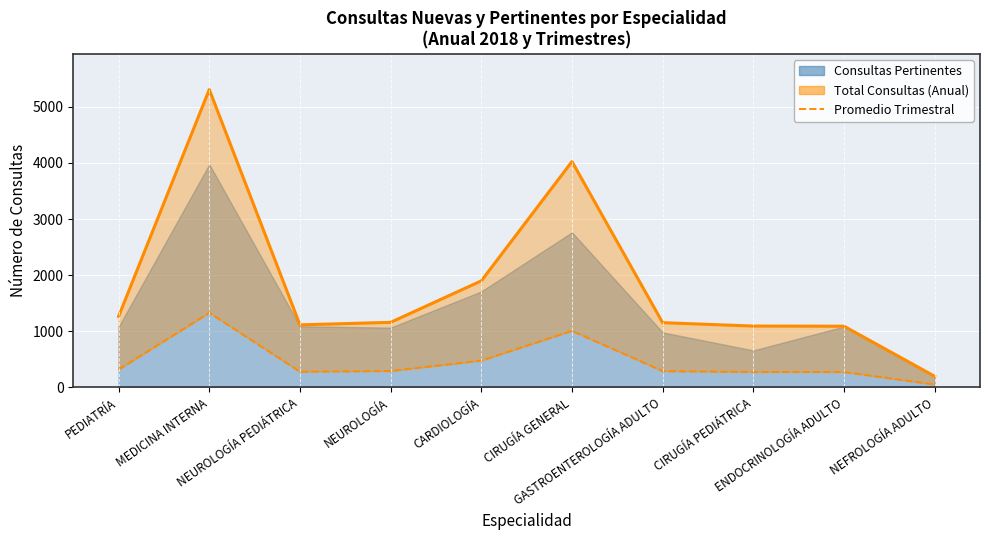

What is the smallest value displayed?

49.0